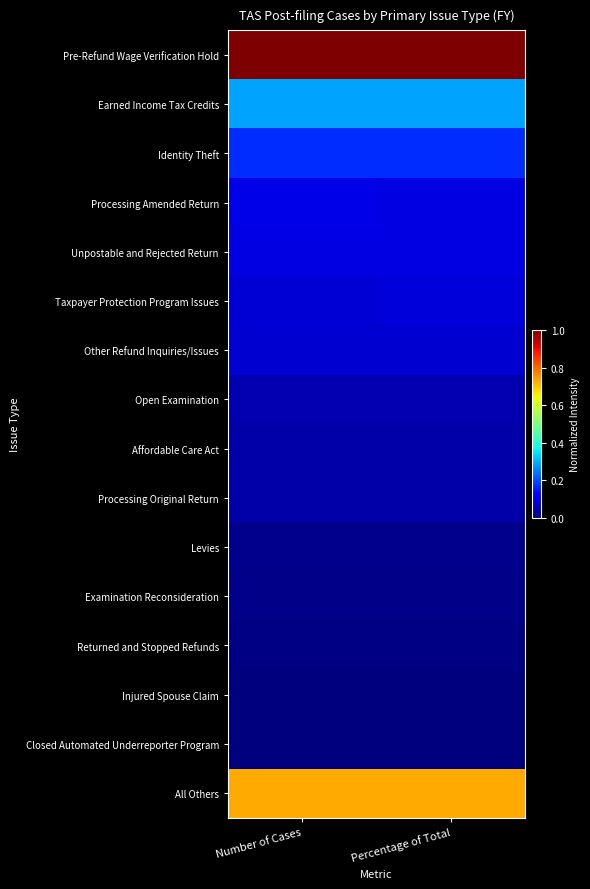

Reading left to right, what are all the values shown in this chart?

Pre-Refund Wage Verification Hold: Number of Cases=1.0	Percentage of Total=1.0
Earned Income Tax Credits: Number of Cases=0.3	Percentage of Total=0.3
Identity Theft: Number of Cases=0.2	Percentage of Total=0.2
Processing Amended Return: Number of Cases=0.1	Percentage of Total=0.1
Unpostable and Rejected Return: Number of Cases=0.1	Percentage of Total=0.1
Taxpayer Protection Program Issues: Number of Cases=0.1	Percentage of Total=0.1
Other Refund Inquiries/Issues: Number of Cases=0.1	Percentage of Total=0.1
Open Examination: Number of Cases=0.0	Percentage of Total=0.0
Affordable Care Act: Number of Cases=0.0	Percentage of Total=0.0
Processing Original Return: Number of Cases=0.0	Percentage of Total=0.0
Levies: Number of Cases=0.0	Percentage of Total=0.0
Examination Reconsideration: Number of Cases=0.0	Percentage of Total=0.0
Returned and Stopped Refunds: Number of Cases=0.0	Percentage of Total=0.0
Injured Spouse Claim: Number of Cases=0.0	Percentage of Total=0.0
Closed Automated Underreporter Program: Number of Cases=0.0	Percentage of Total=0.0
All Others: Number of Cases=0.7	Percentage of Total=0.7